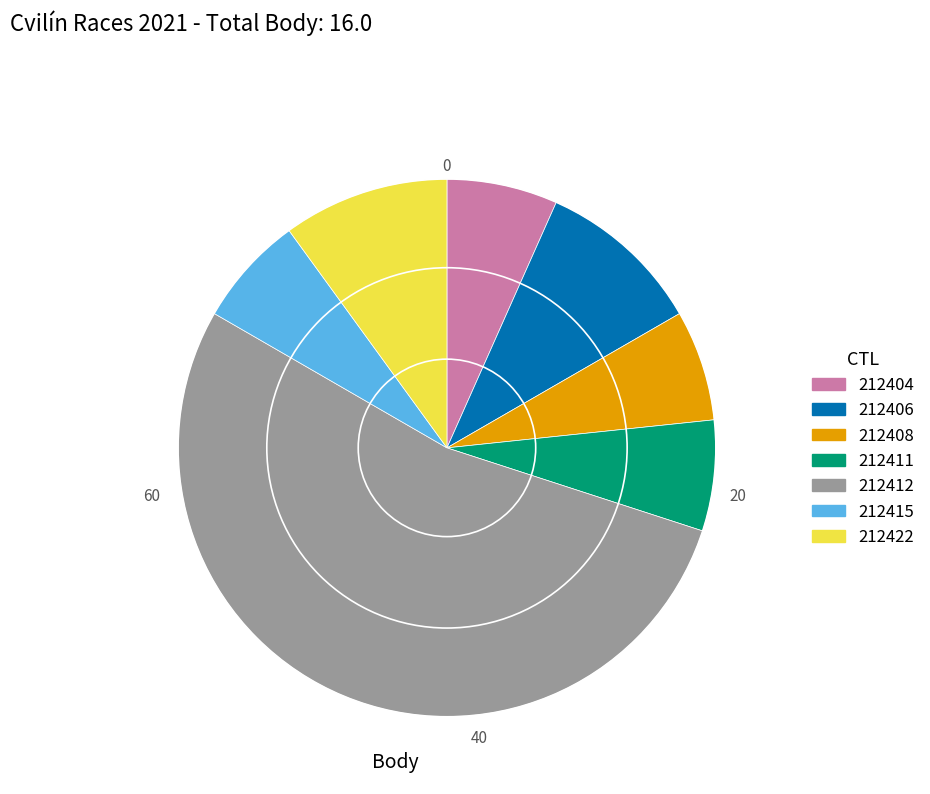

Approximately how many times larger is the value at 212412 compared to 212415?

8.0